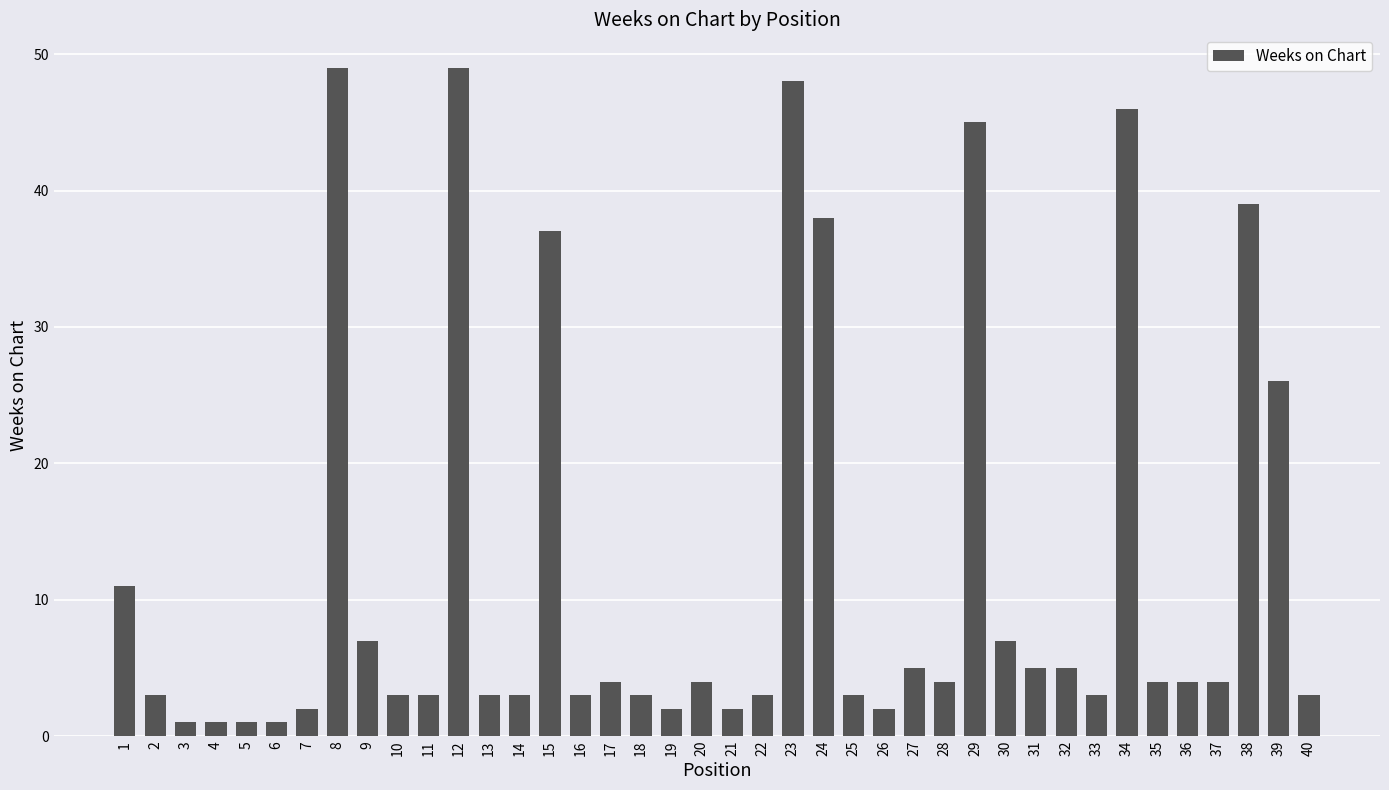

What is the difference between the values at 36 and 14?

1